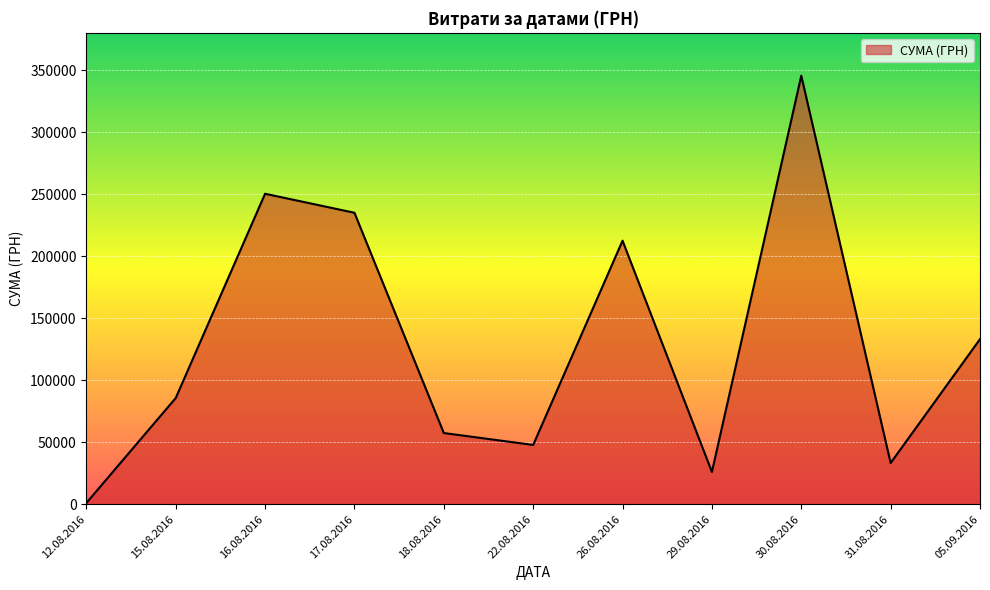

Rank the categories by value from lowest to highest.

12.08.2016, 29.08.2016, 31.08.2016, 22.08.2016, 18.08.2016, 15.08.2016, 05.09.2016, 26.08.2016, 17.08.2016, 16.08.2016, 30.08.2016